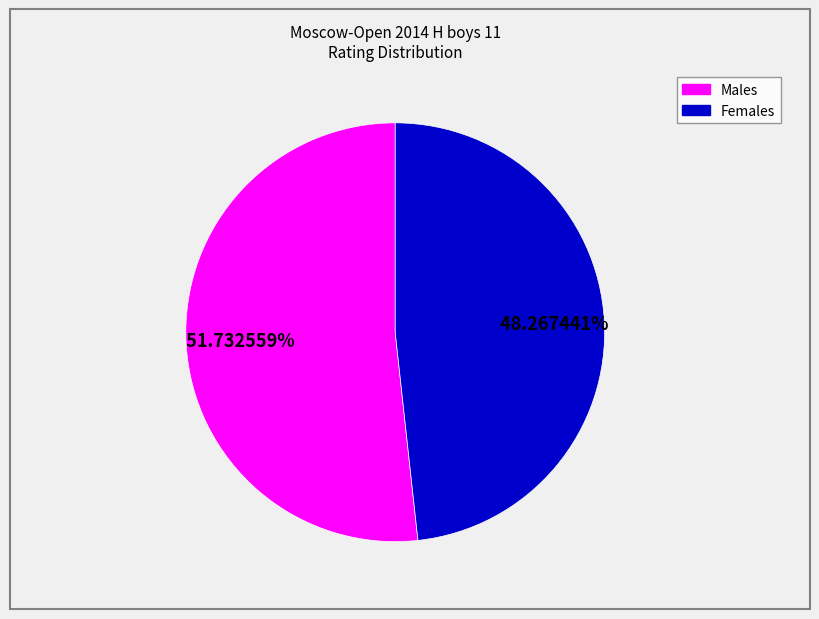

Does any single category account for the majority?

Yes